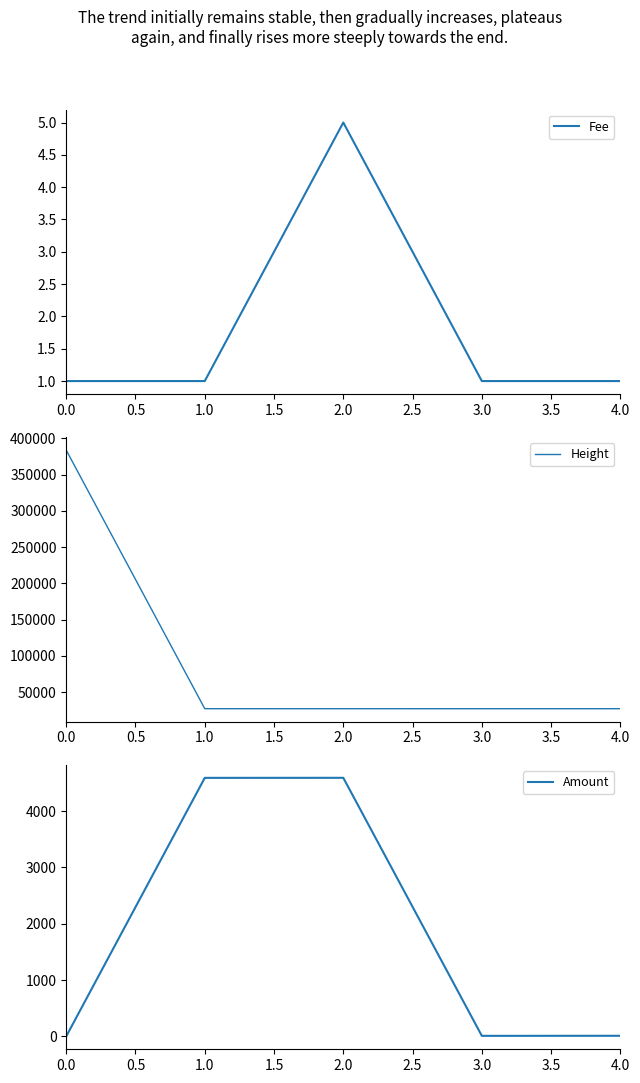

Which category has the highest value in the Fee series?

2.0